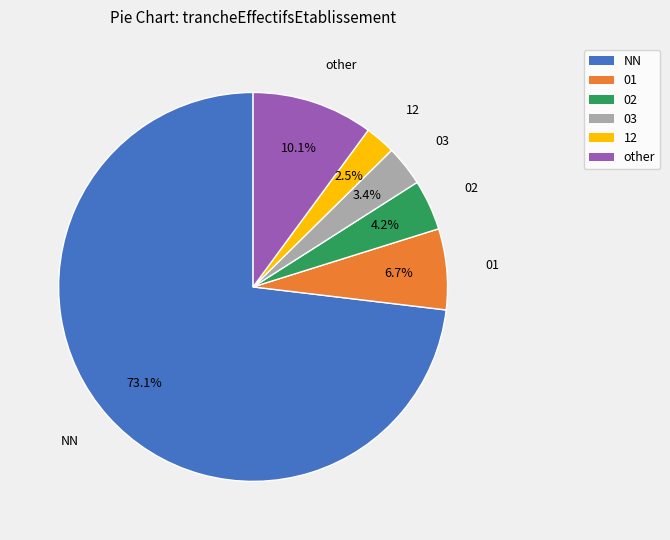

What portion of the pie excludes 03?

96.6%